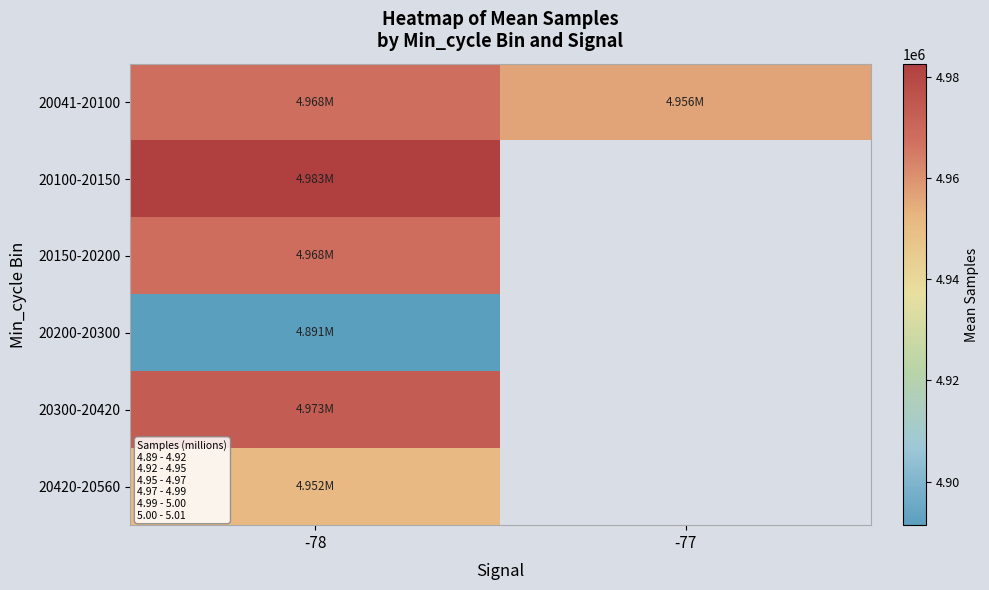

Between -78 and -77, which is larger?

-78